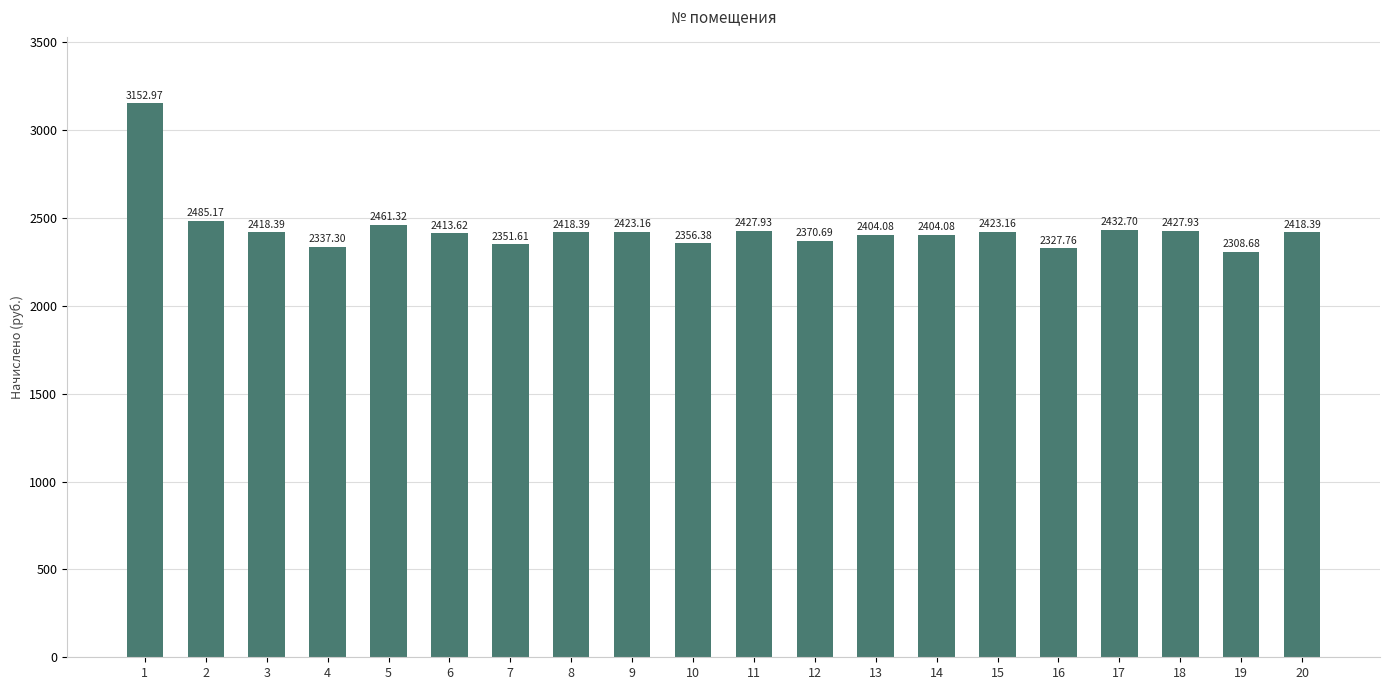

Which label corresponds to the smallest value in the chart?

19